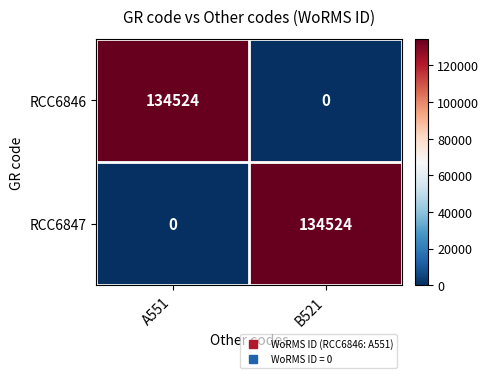

What is the difference between the maximum and minimum values in the RCC6846 series?

134524